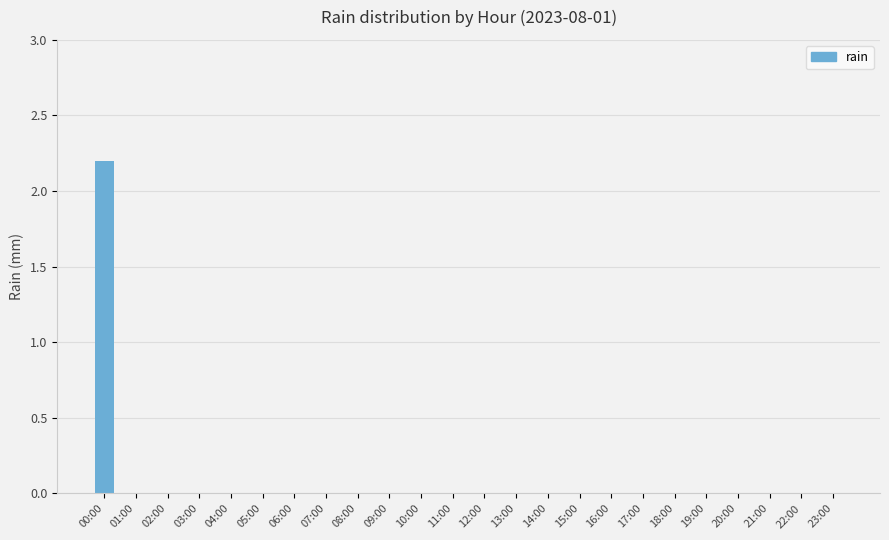

Are the bars horizontal?

No